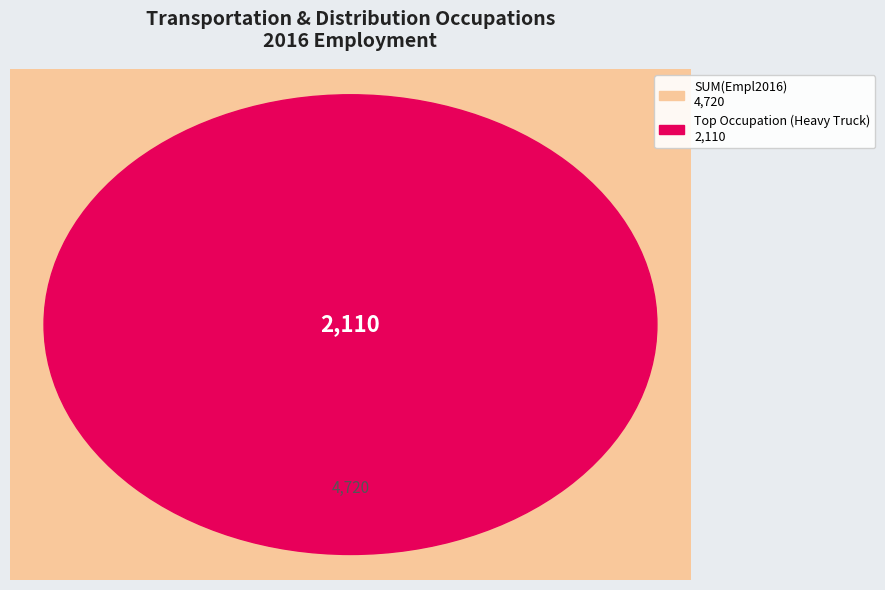

How many segments does this pie chart have?

1